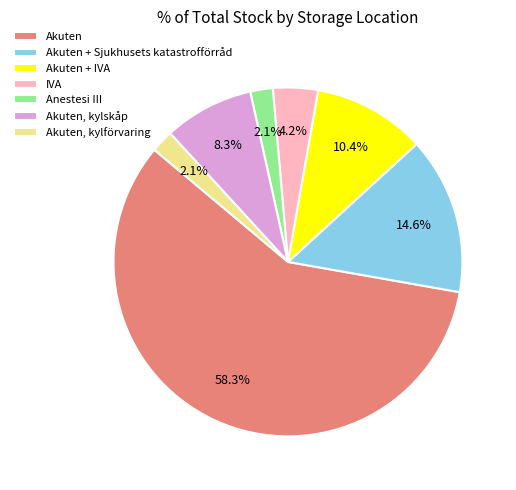

True or false: IVA accounts for 4% of the total.

True